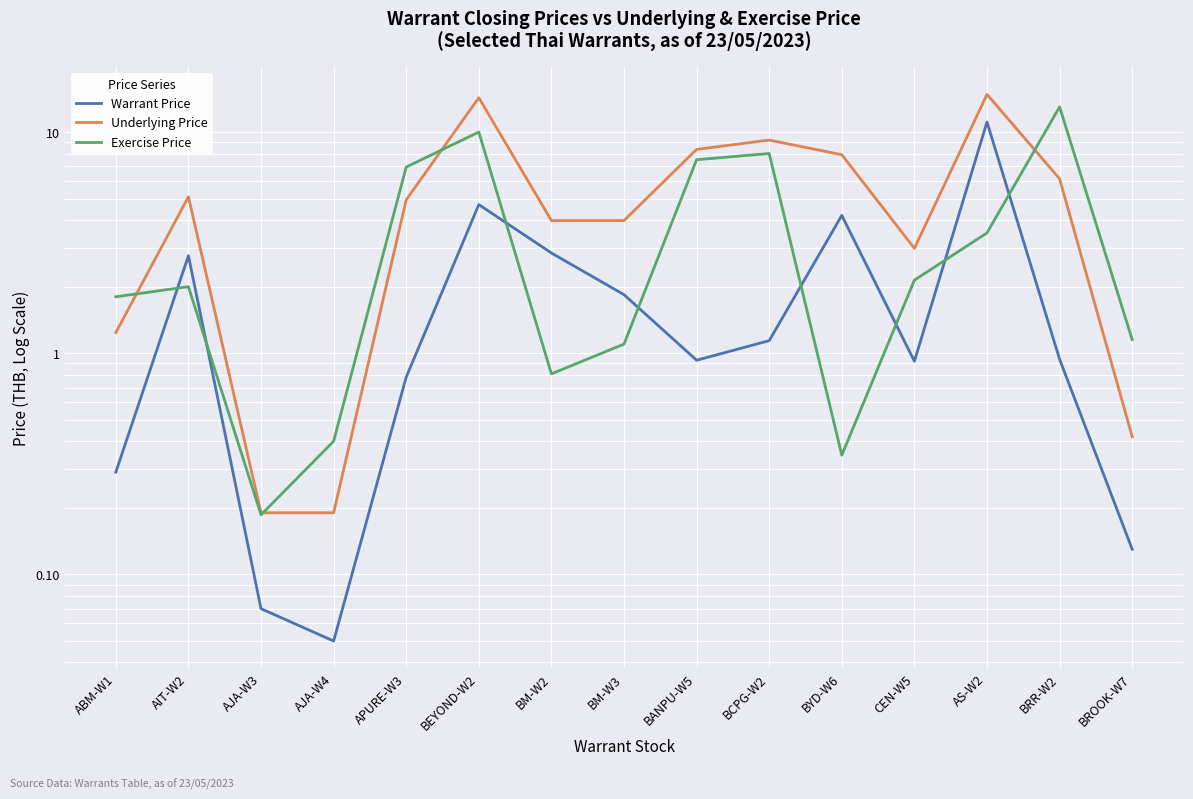

At how many categories does at least one series exceed 12?

3